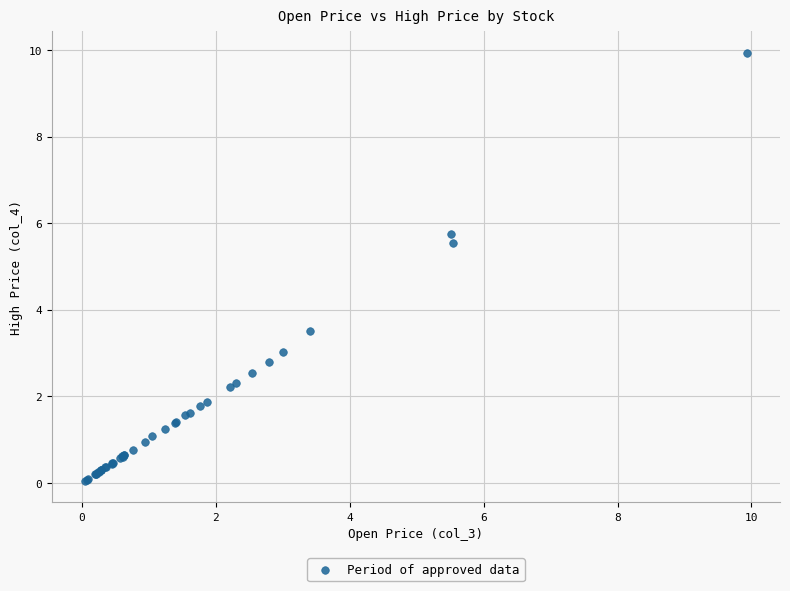

What Y value in the scatter plot is closest to 4?

3.5